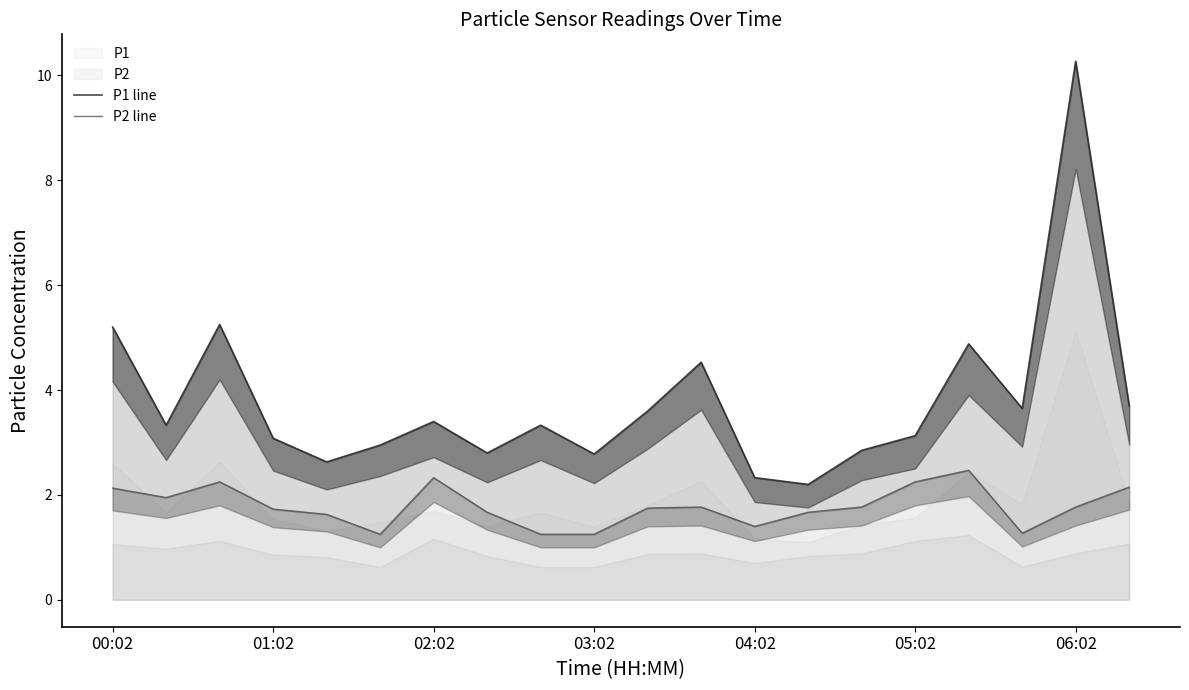

True or false: P1 has a value of 2.3 at 04:02.

True